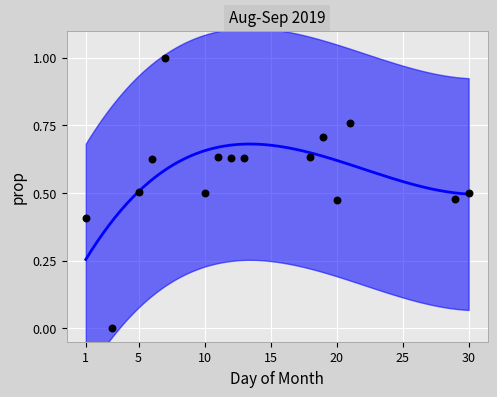

What is the range of Y values (max minus min)?

1.0